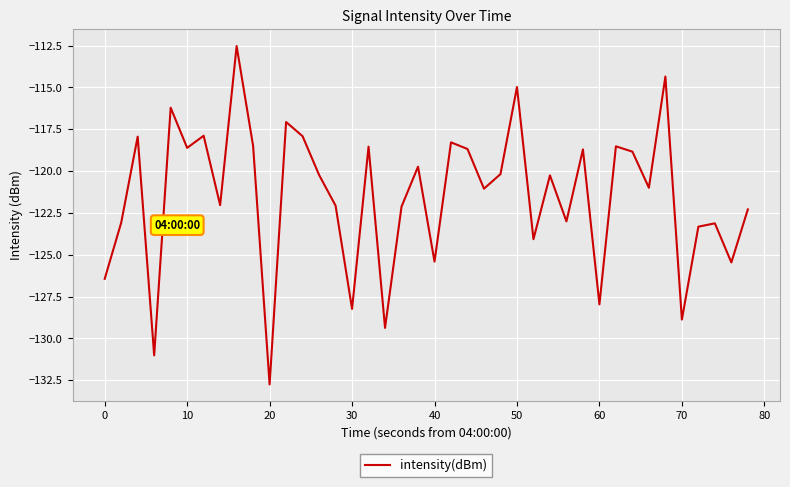

What is the difference between the maximum and minimum values?

20.2